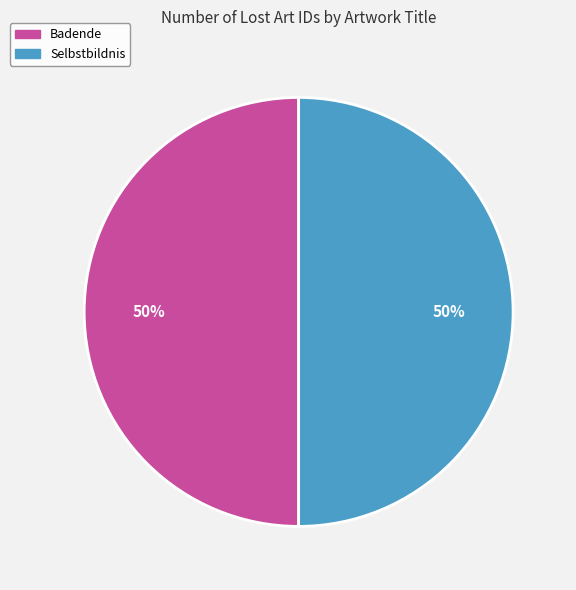

What is the ratio of the value at Badende to the value at Selbstbildnis?

1.0